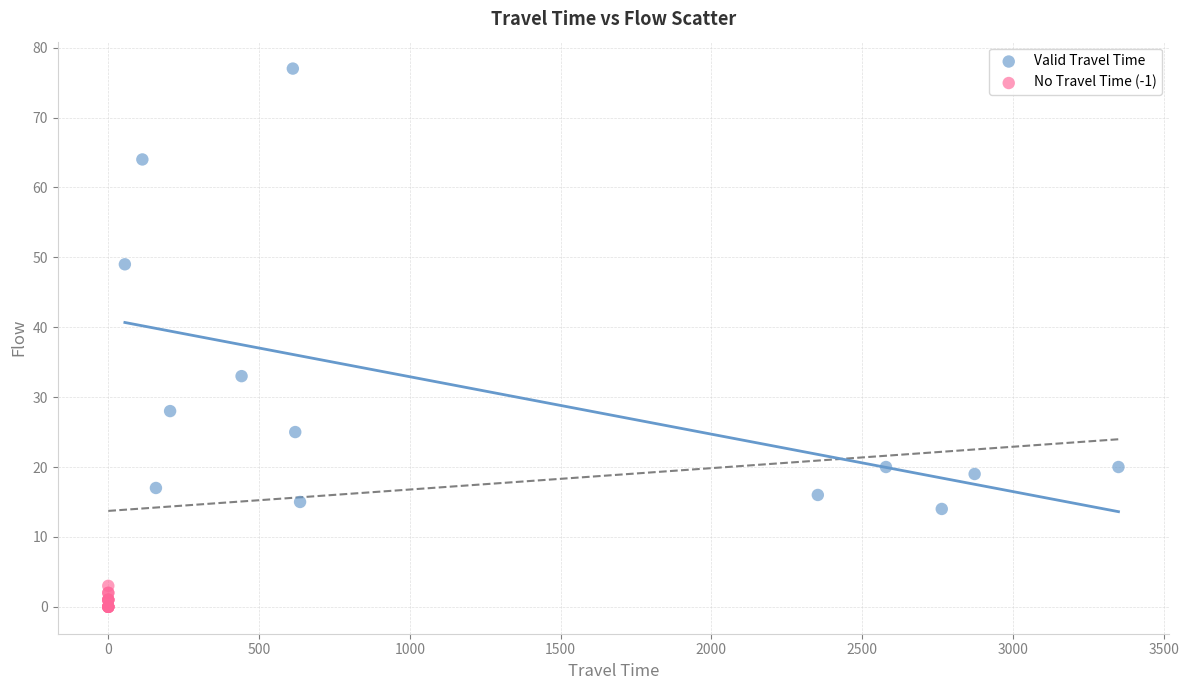

What are all the series names shown in the legend?

Valid Travel Time, No Travel Time (-1)